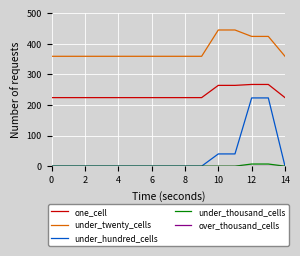

Which series has the largest total across all categories?

under_twenty_cells